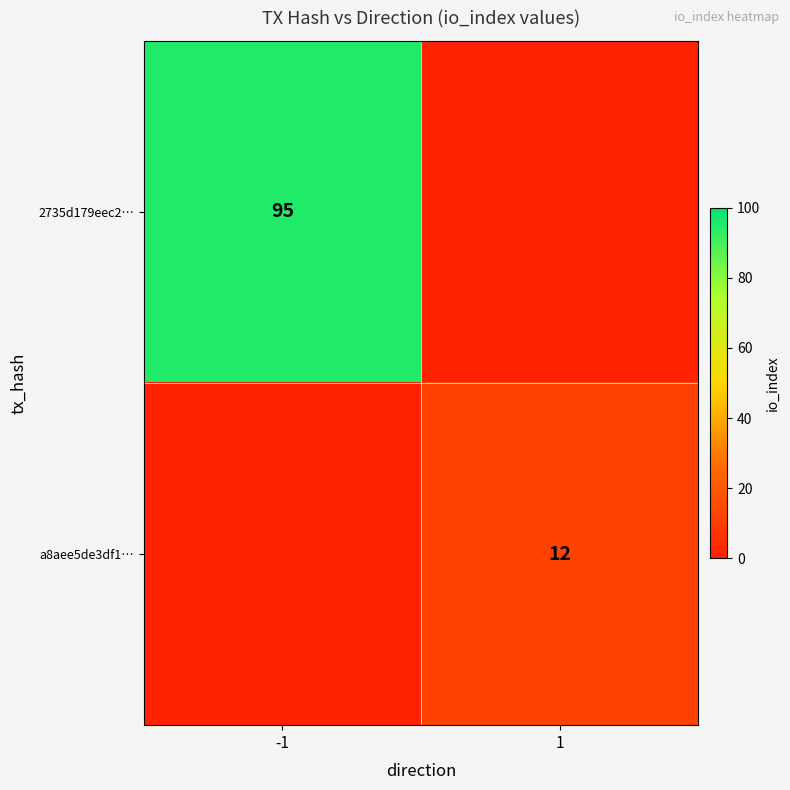

What is the greatest value displayed?

95